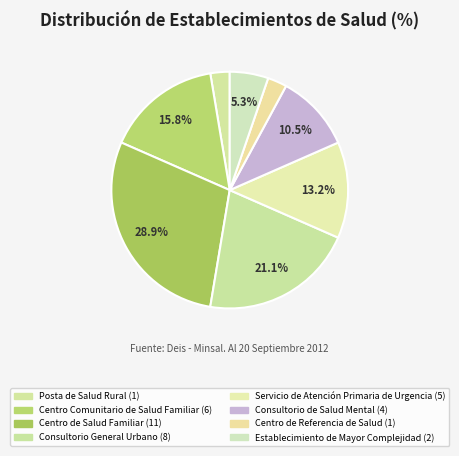

How many slices are in this pie chart?

8